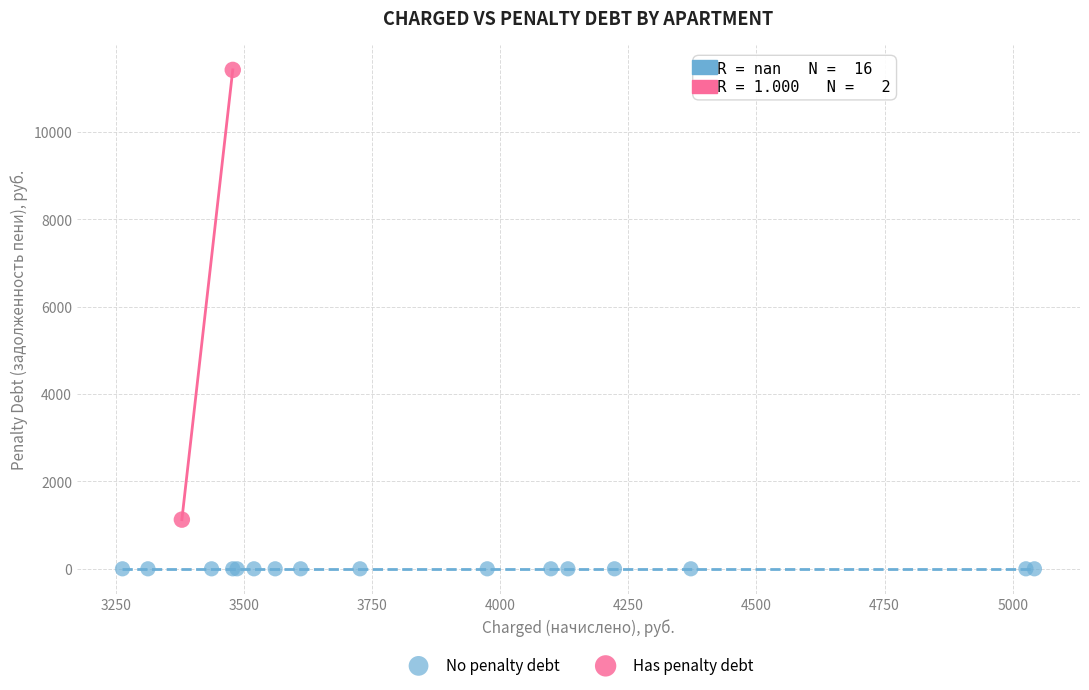

Which series contains the lowest Y value?

No penalty debt